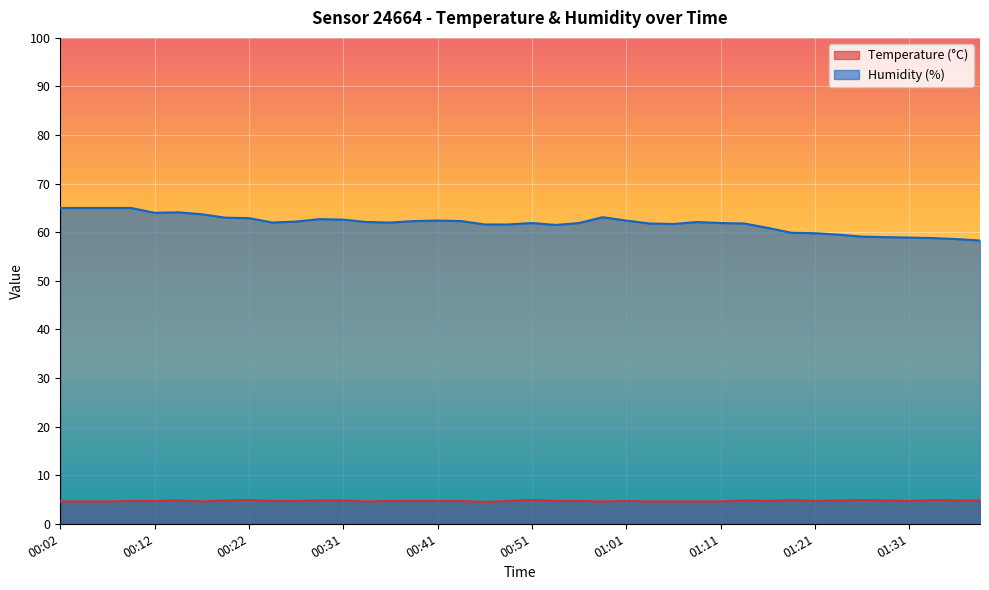

Which series has the largest range (max minus min)?

Humidity (%)